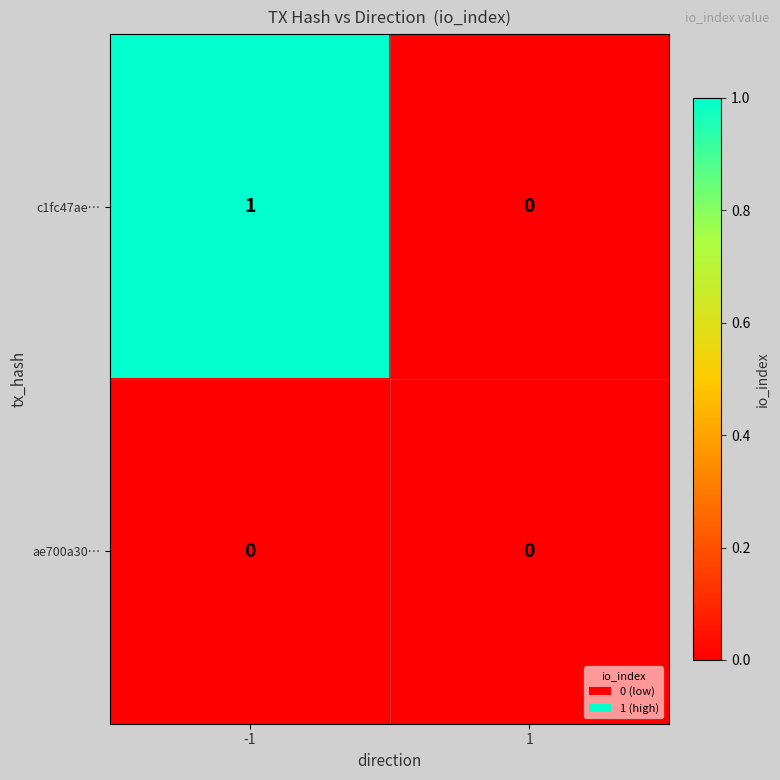

List the series in order of their peak value, lowest first.

ae700a30…, c1fc47ae…